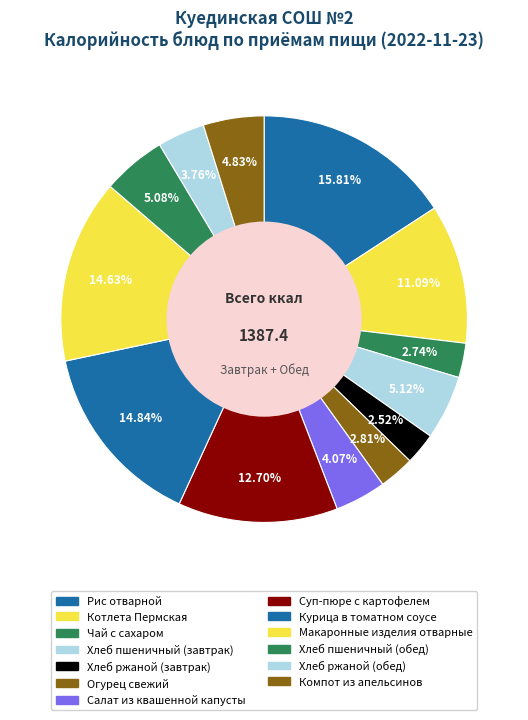

How many segments does this pie chart have?

13